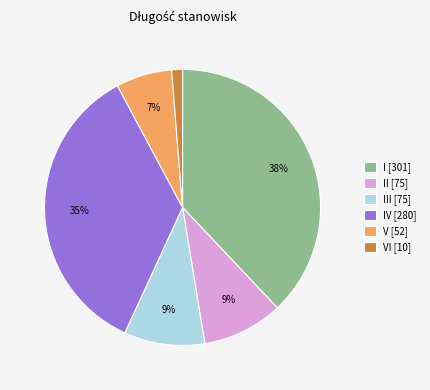

Is there a majority slice in this chart?

No